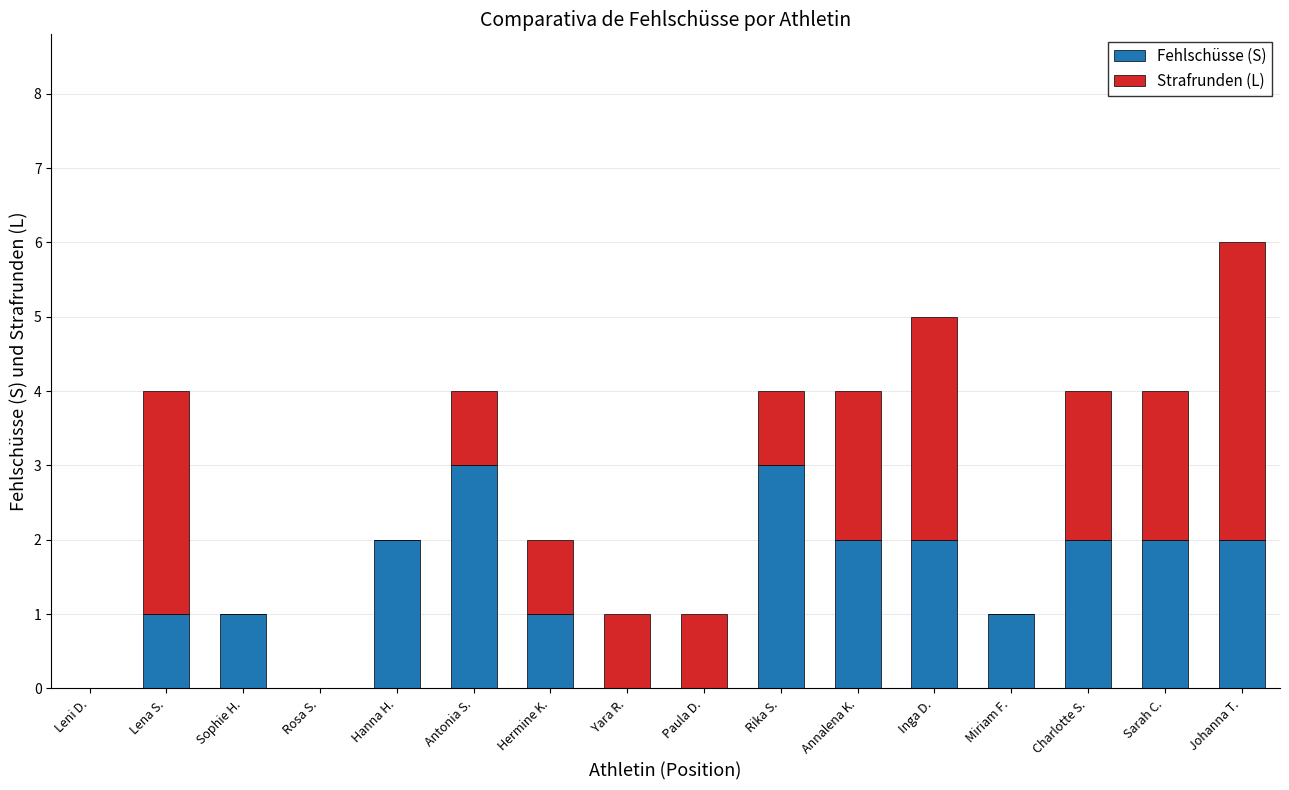

What is the maximum value for Fehlschüsse (S)?

3